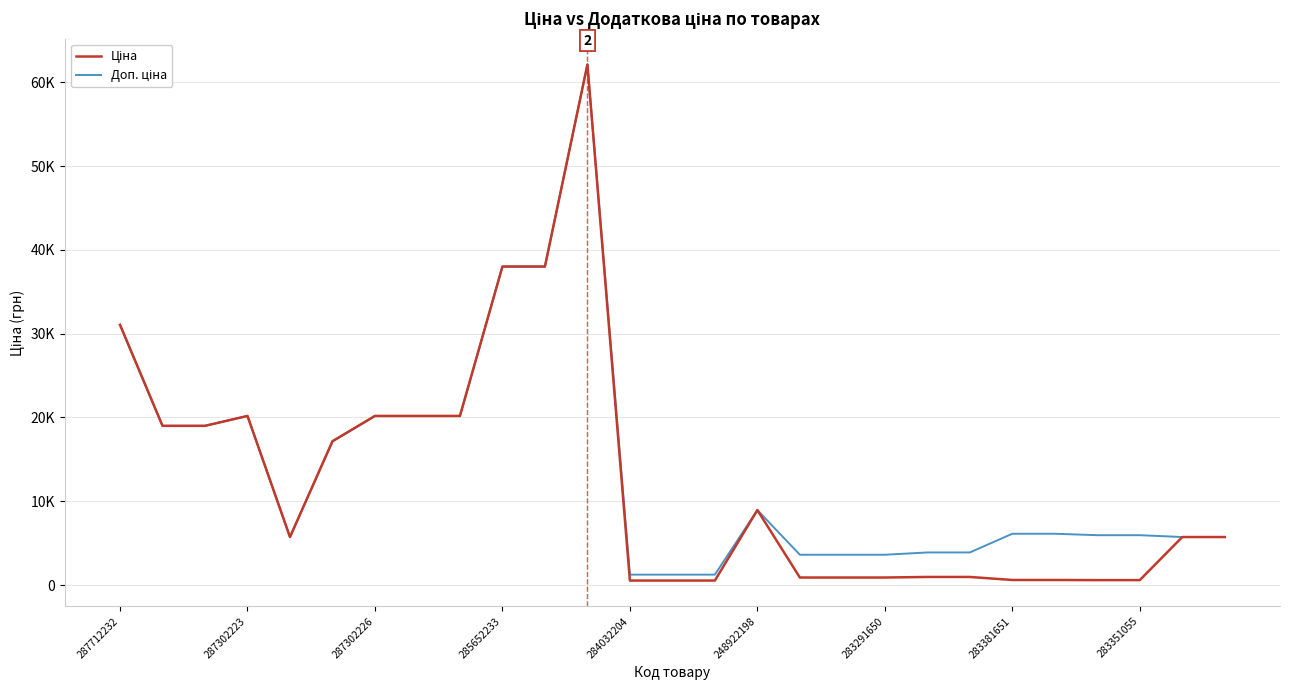

Does the chart display data point markers on the line(s)?

No